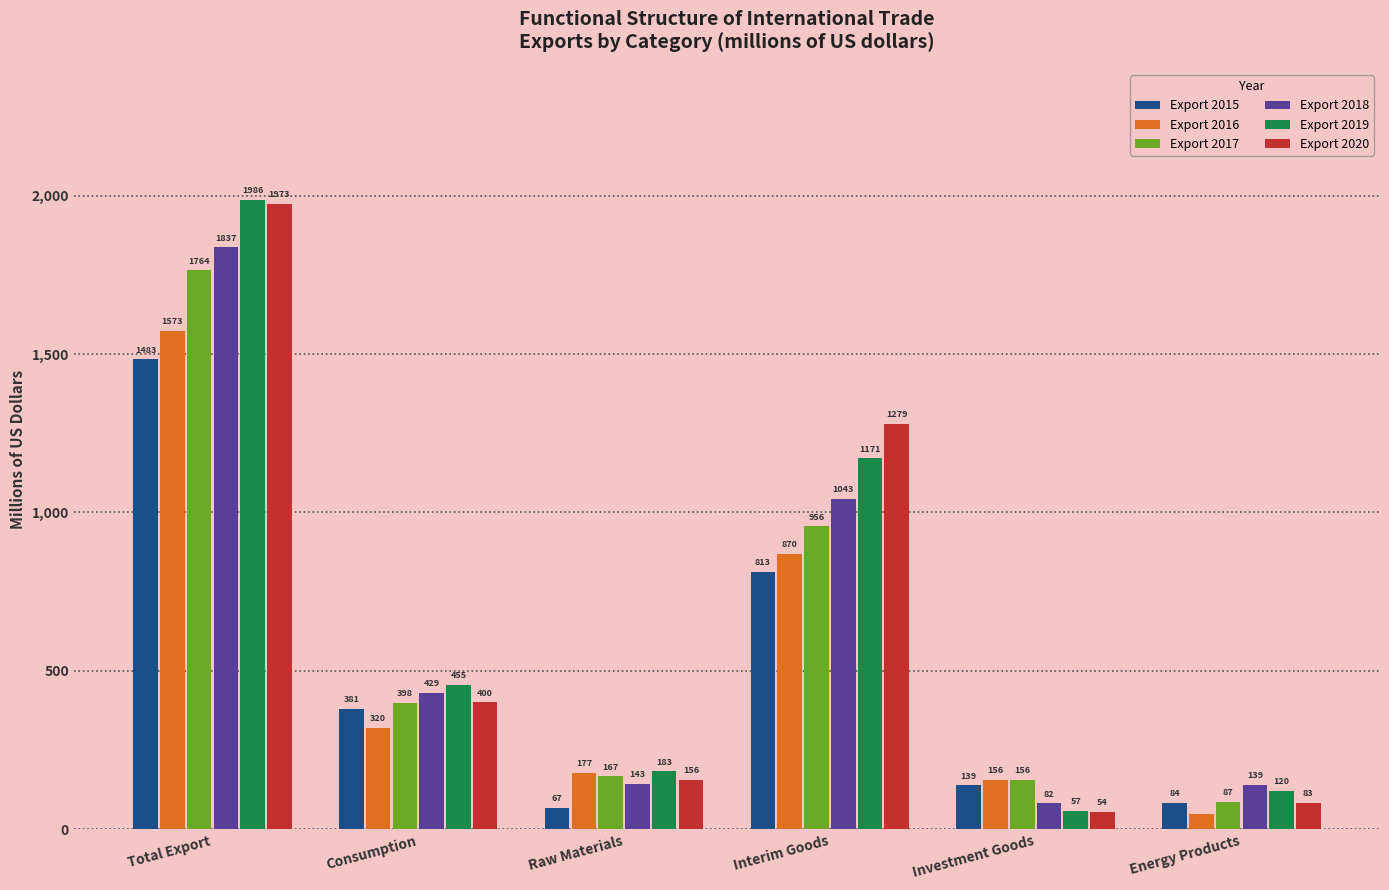

At which label does Export 2017 reach its peak?

Total Export